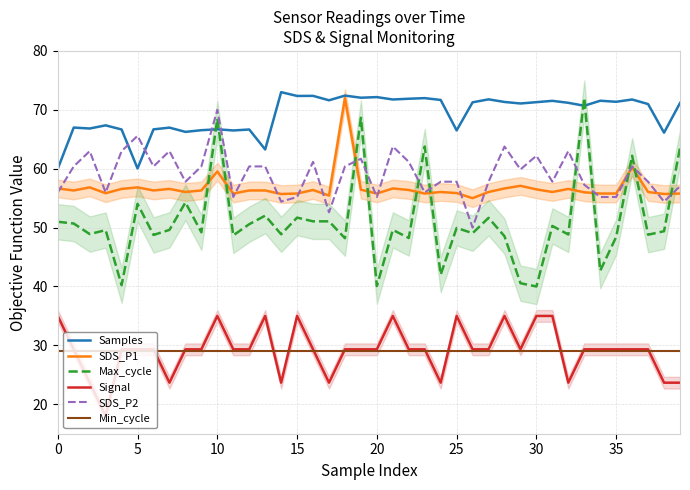

What is the label of the 30th point from the right?

10